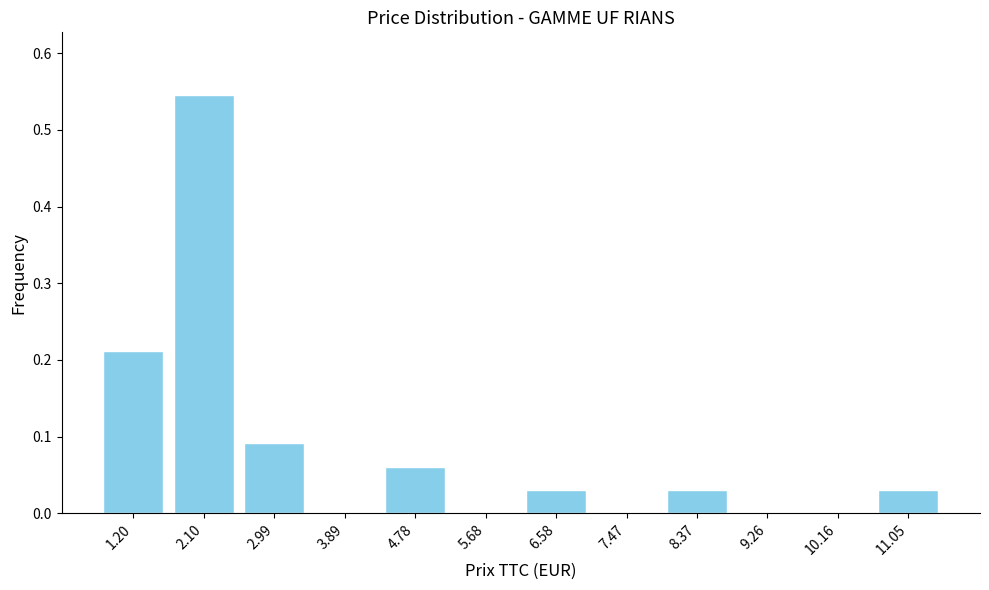

The value at 9.26 is 0.3. True or false?

False